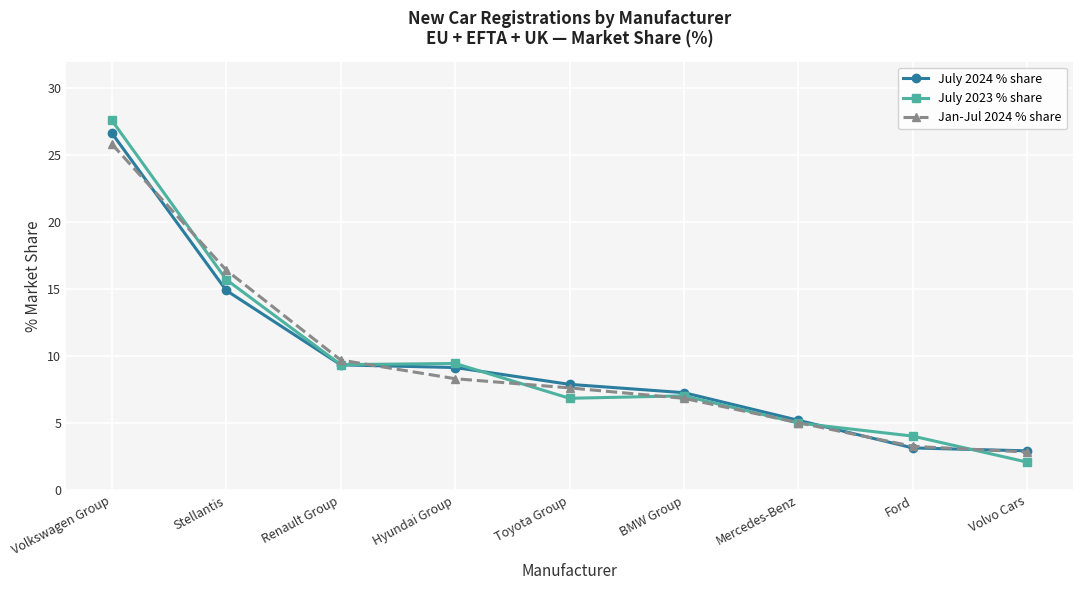

True or false: Jan-Jul 2024 % share has more than 2 interior local peaks.

False